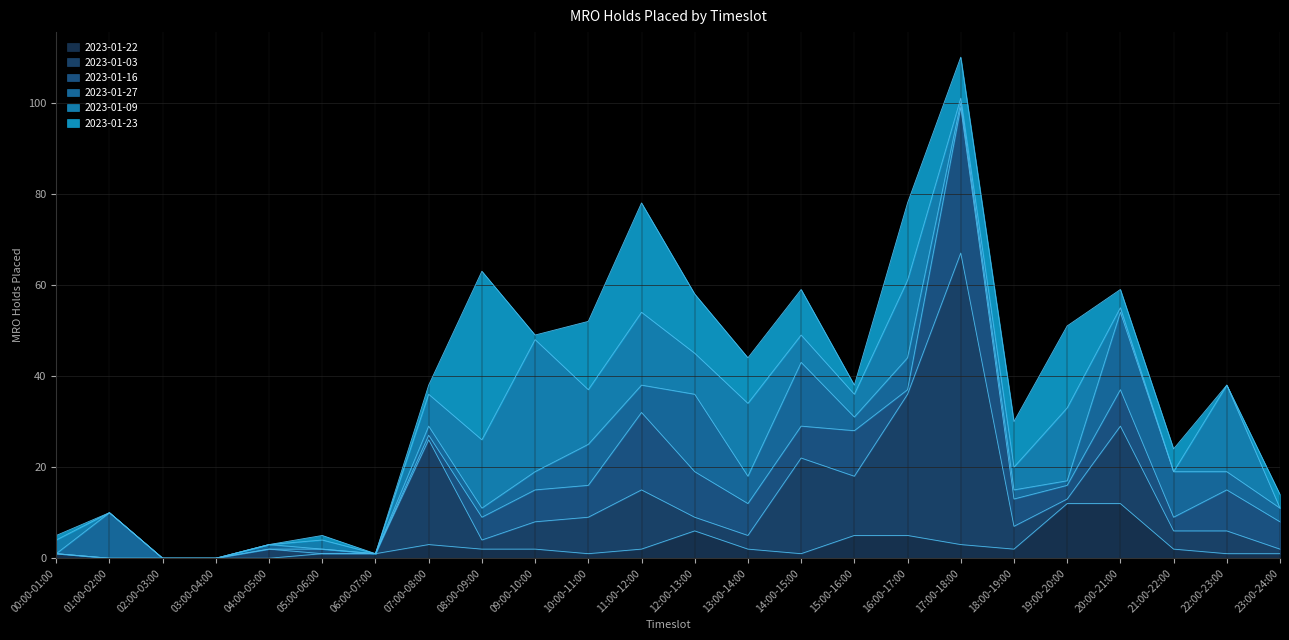

How many values in the 2023-01-16 series exceed 6?

10